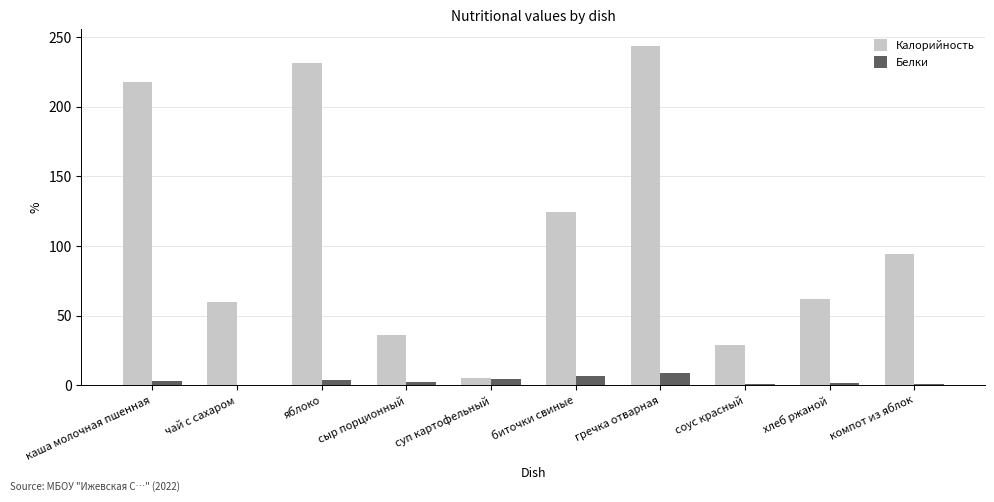

What is the average value of the Калорийность series?

110.3